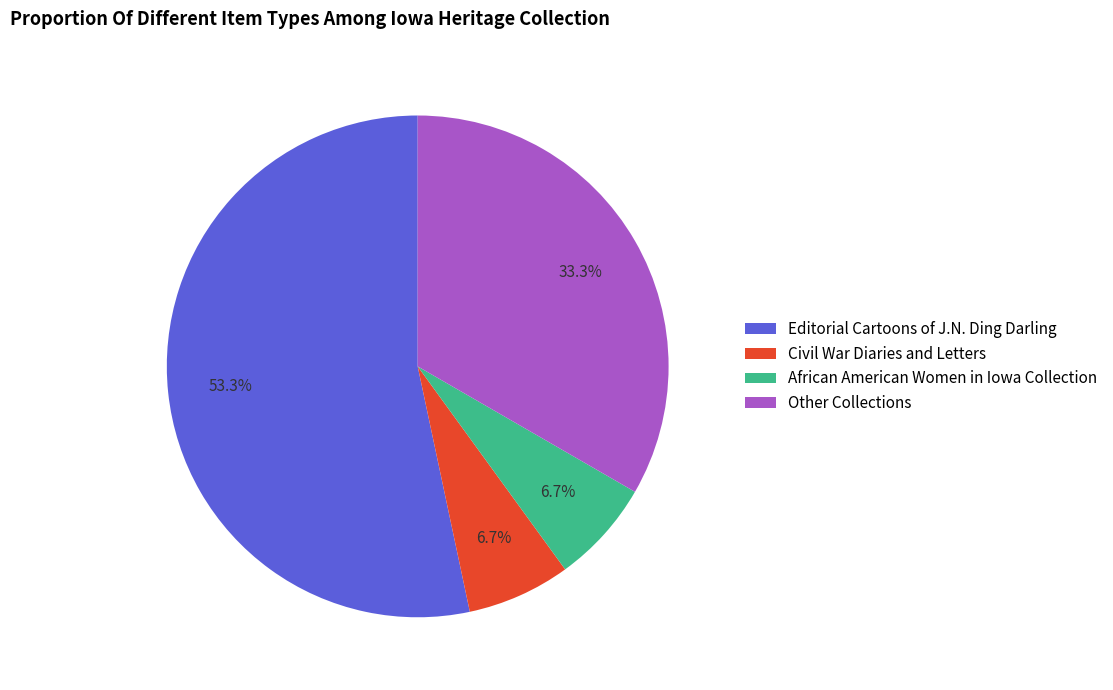

What is the ratio of the value at Civil War Diaries and Letters to the value at African American Women in Iowa Collection?

1.0